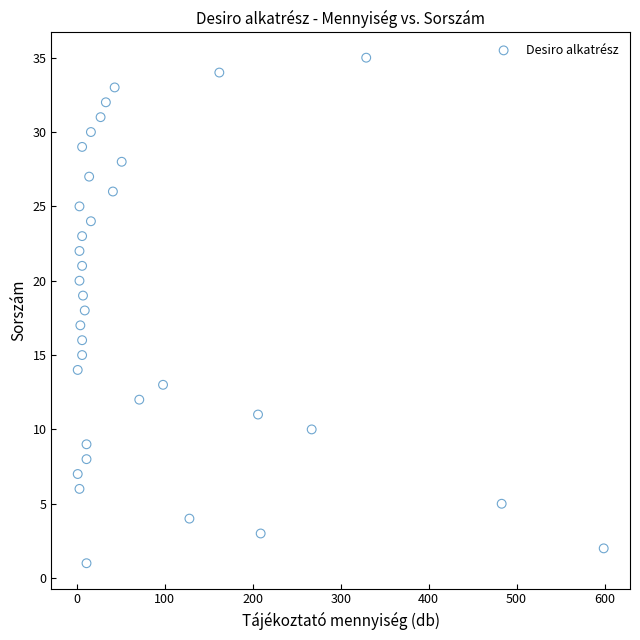

What is the range of Y values (max minus min)?

34